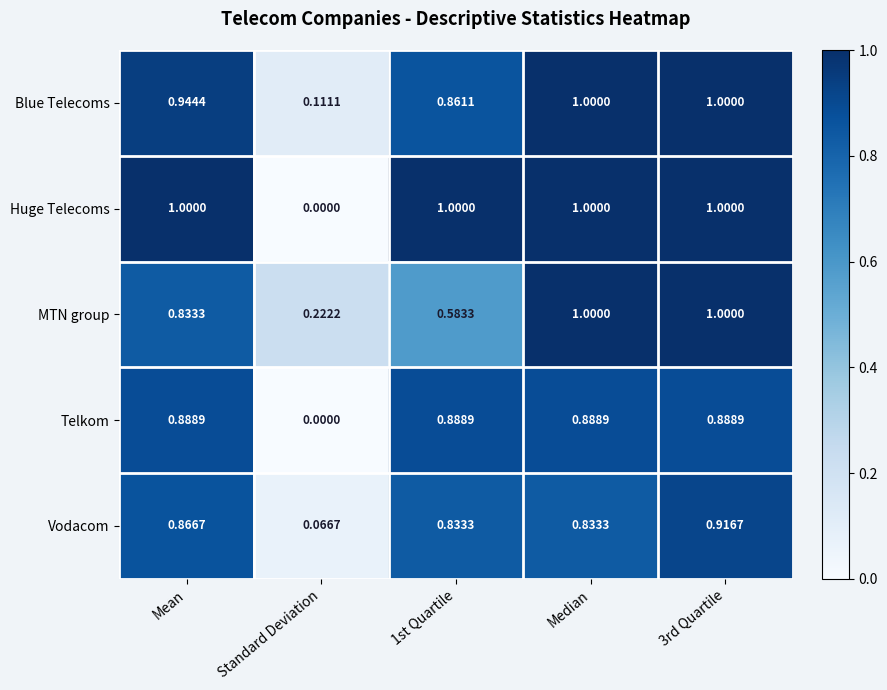

Is the value of MTN group at Standard Deviation greater than the value of Blue Telecoms at Mean?

No